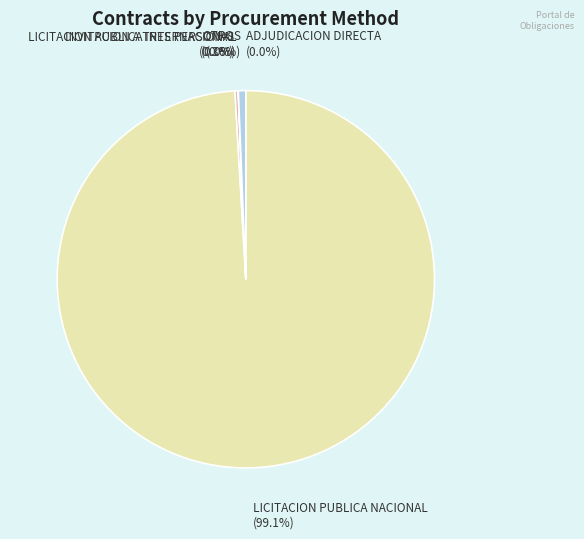

Which category accounts for the majority?

LICITACION PUBLICA NACIONAL